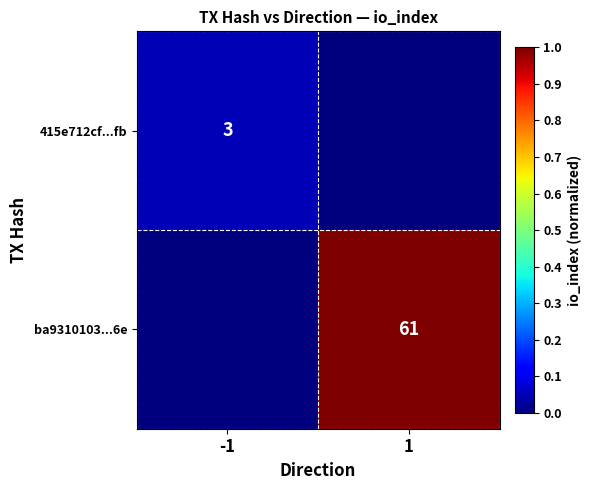

The ba9310103...6e series shows 103 at 1. True or false?

False